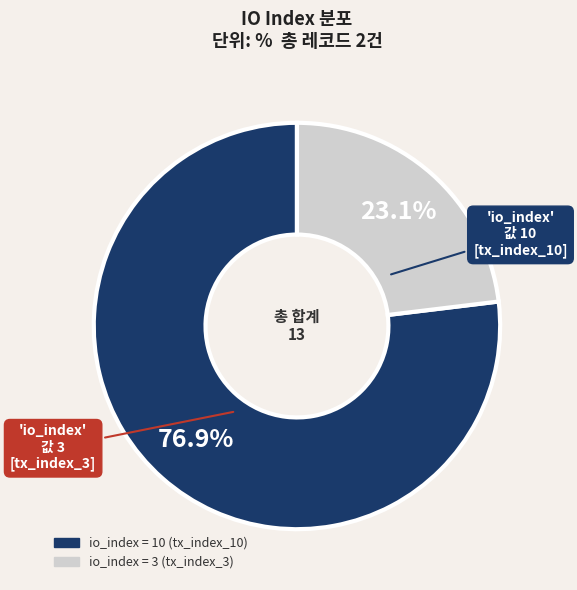

Is there any slice that represents more than half of the pie?

Yes